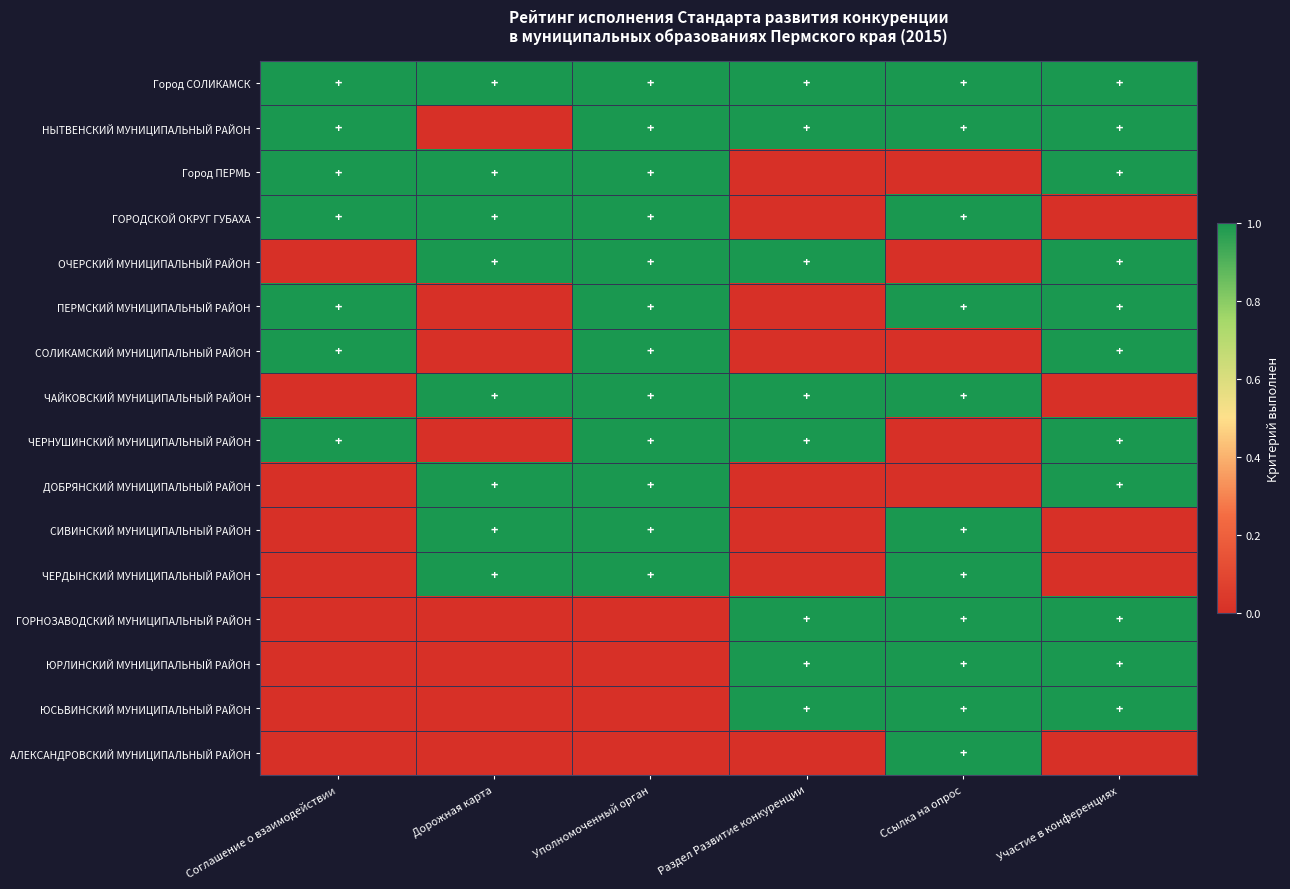

Reading right to left, extract all data points from this chart.

Город СОЛИКАМСК: Участие в конференциях=1	Ссылка на опрос=1	Раздел Развитие конкуренции=1	Уполномоченный орган=1	Дорожная карта=1	Соглашение о взаимодействии=1
НЫТВЕНСКИЙ МУНИЦИПАЛЬНЫЙ РАЙОН: Участие в конференциях=1	Ссылка на опрос=1	Раздел Развитие конкуренции=1	Уполномоченный орган=1	Дорожная карта=0	Соглашение о взаимодействии=1
Город ПЕРМЬ: Участие в конференциях=1	Ссылка на опрос=0	Раздел Развитие конкуренции=0	Уполномоченный орган=1	Дорожная карта=1	Соглашение о взаимодействии=1
ГОРОДСКОЙ ОКРУГ ГУБАХА: Участие в конференциях=0	Ссылка на опрос=1	Раздел Развитие конкуренции=0	Уполномоченный орган=1	Дорожная карта=1	Соглашение о взаимодействии=1
ОЧЕРСКИЙ МУНИЦИПАЛЬНЫЙ РАЙОН: Участие в конференциях=1	Ссылка на опрос=0	Раздел Развитие конкуренции=1	Уполномоченный орган=1	Дорожная карта=1	Соглашение о взаимодействии=0
ПЕРМСКИЙ МУНИЦИПАЛЬНЫЙ РАЙОН: Участие в конференциях=1	Ссылка на опрос=1	Раздел Развитие конкуренции=0	Уполномоченный орган=1	Дорожная карта=0	Соглашение о взаимодействии=1
СОЛИКАМСКИЙ МУНИЦИПАЛЬНЫЙ РАЙОН: Участие в конференциях=1	Ссылка на опрос=0	Раздел Развитие конкуренции=0	Уполномоченный орган=1	Дорожная карта=0	Соглашение о взаимодействии=1
ЧАЙКОВСКИЙ МУНИЦИПАЛЬНЫЙ РАЙОН: Участие в конференциях=0	Ссылка на опрос=1	Раздел Развитие конкуренции=1	Уполномоченный орган=1	Дорожная карта=1	Соглашение о взаимодействии=0
ЧЕРНУШИНСКИЙ МУНИЦИПАЛЬНЫЙ РАЙОН: Участие в конференциях=1	Ссылка на опрос=0	Раздел Развитие конкуренции=1	Уполномоченный орган=1	Дорожная карта=0	Соглашение о взаимодействии=1
ДОБРЯНСКИЙ МУНИЦИПАЛЬНЫЙ РАЙОН: Участие в конференциях=1	Ссылка на опрос=0	Раздел Развитие конкуренции=0	Уполномоченный орган=1	Дорожная карта=1	Соглашение о взаимодействии=0
СИВИНСКИЙ МУНИЦИПАЛЬНЫЙ РАЙОН: Участие в конференциях=0	Ссылка на опрос=1	Раздел Развитие конкуренции=0	Уполномоченный орган=1	Дорожная карта=1	Соглашение о взаимодействии=0
ЧЕРДЫНСКИЙ МУНИЦИПАЛЬНЫЙ РАЙОН: Участие в конференциях=0	Ссылка на опрос=1	Раздел Развитие конкуренции=0	Уполномоченный орган=1	Дорожная карта=1	Соглашение о взаимодействии=0
ГОРНОЗАВОДСКИЙ МУНИЦИПАЛЬНЫЙ РАЙОН: Участие в конференциях=1	Ссылка на опрос=1	Раздел Развитие конкуренции=1	Уполномоченный орган=0	Дорожная карта=0	Соглашение о взаимодействии=0
ЮРЛИНСКИЙ МУНИЦИПАЛЬНЫЙ РАЙОН: Участие в конференциях=1	Ссылка на опрос=1	Раздел Развитие конкуренции=1	Уполномоченный орган=0	Дорожная карта=0	Соглашение о взаимодействии=0
ЮСЬВИНСКИЙ МУНИЦИПАЛЬНЫЙ РАЙОН: Участие в конференциях=1	Ссылка на опрос=1	Раздел Развитие конкуренции=1	Уполномоченный орган=0	Дорожная карта=0	Соглашение о взаимодействии=0
АЛЕКСАНДРОВСКИЙ МУНИЦИПАЛЬНЫЙ РАЙОН: Участие в конференциях=0	Ссылка на опрос=1	Раздел Развитие конкуренции=0	Уполномоченный орган=0	Дорожная карта=0	Соглашение о взаимодействии=0